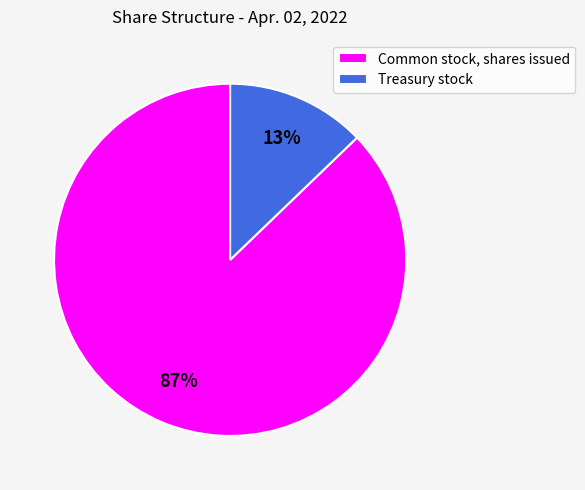

Count the number of slices in the pie.

2